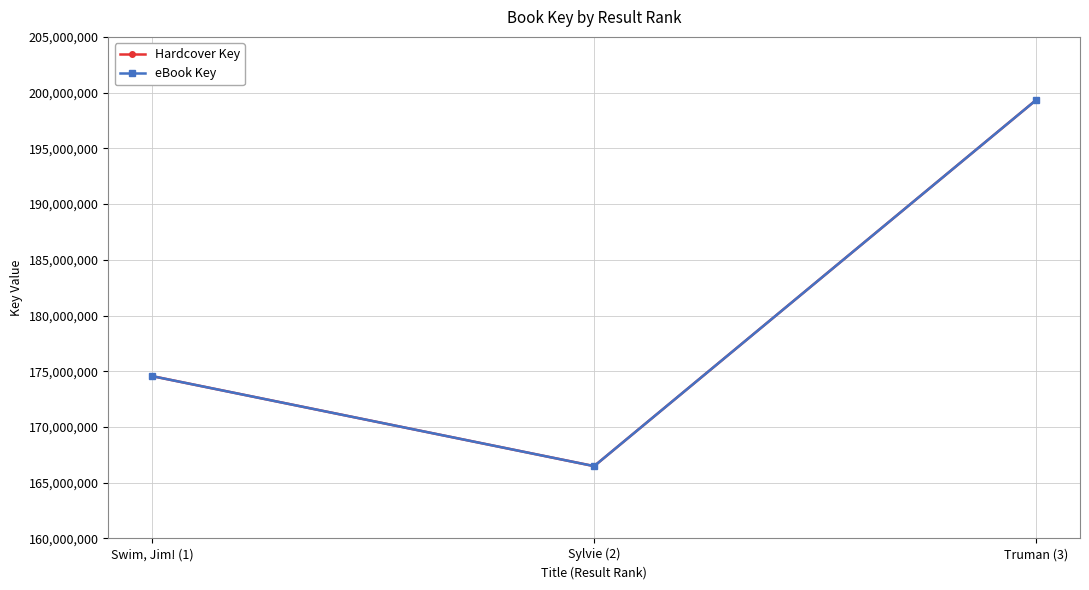

At which label does eBook Key reach its peak?

Truman (3)